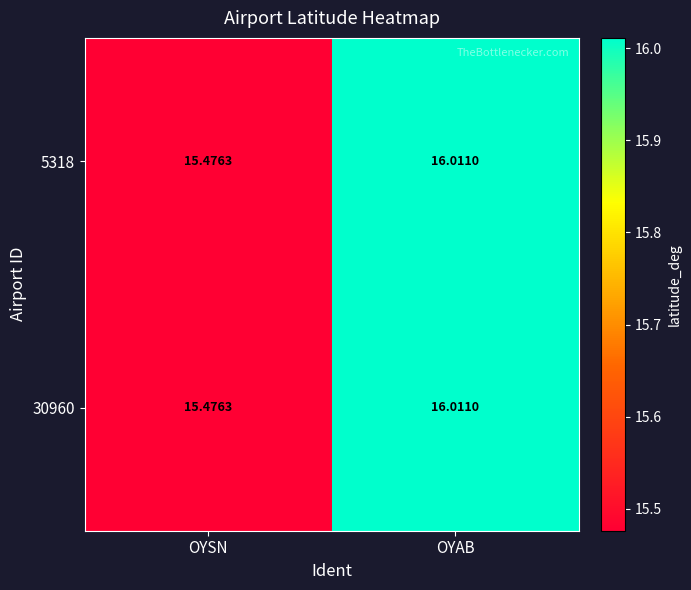

At which category is the sum across all series the highest?

OYAB